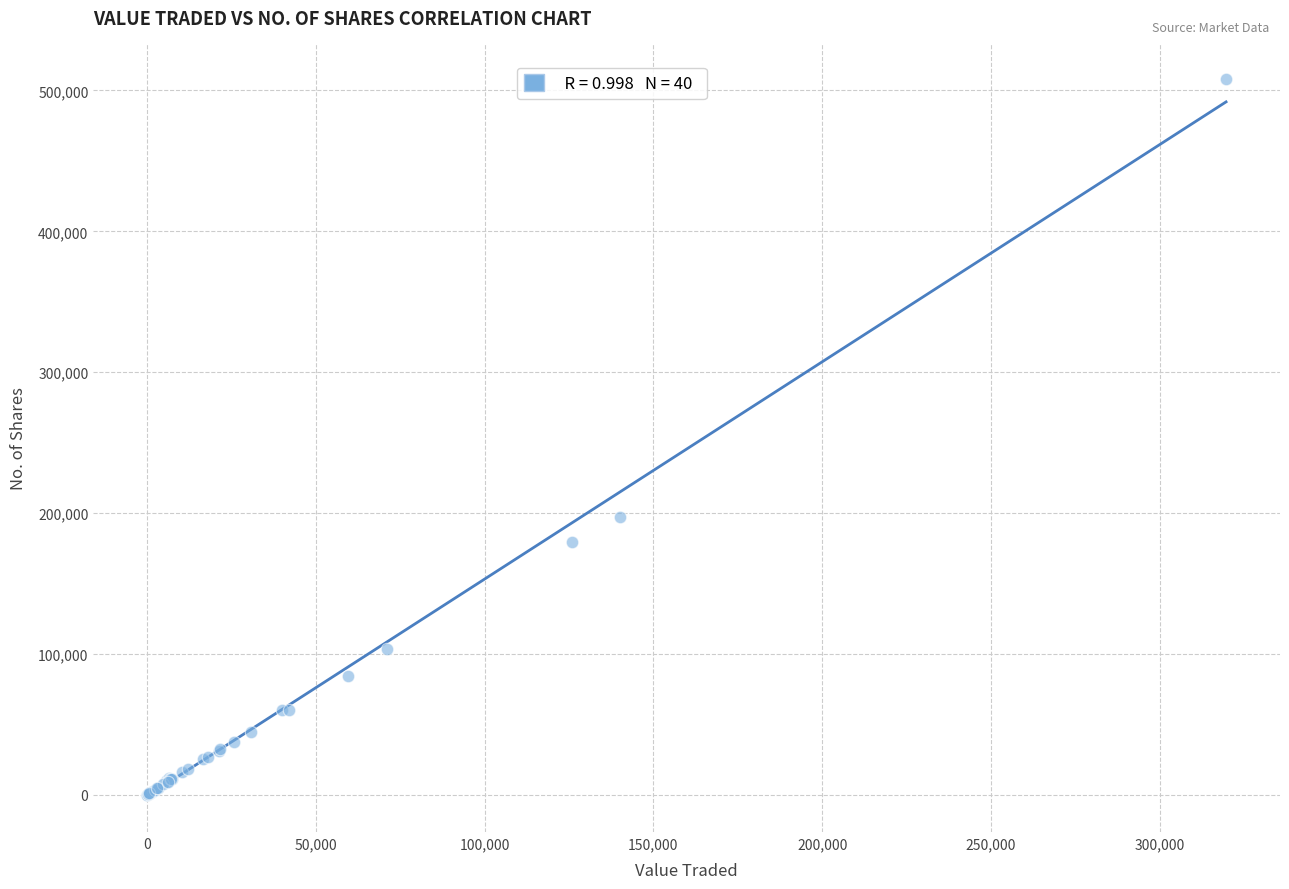

What Y value in the scatter plot is closest to 253990?

197088